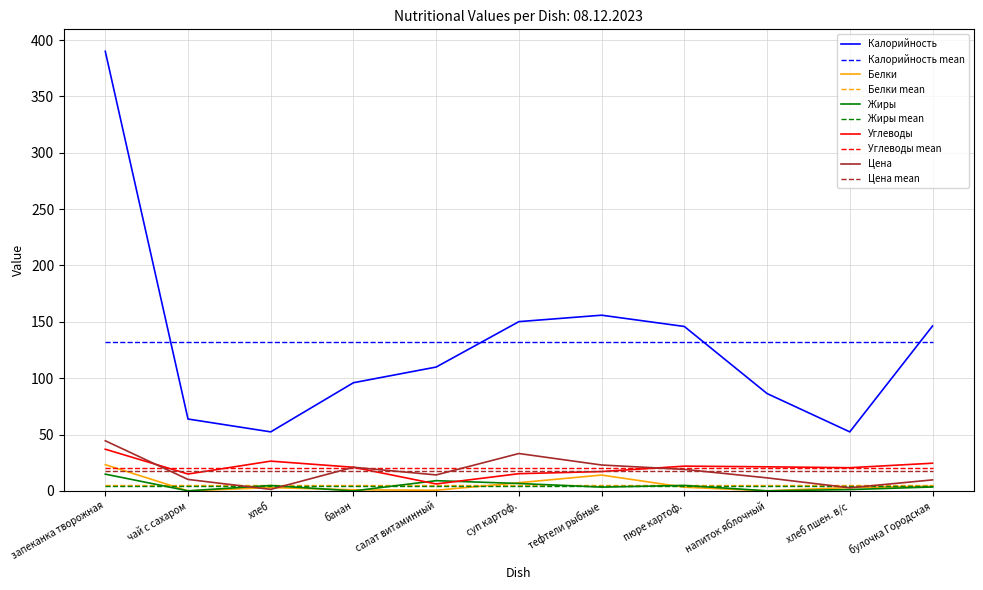

Which category has the lowest value across all series?

банан